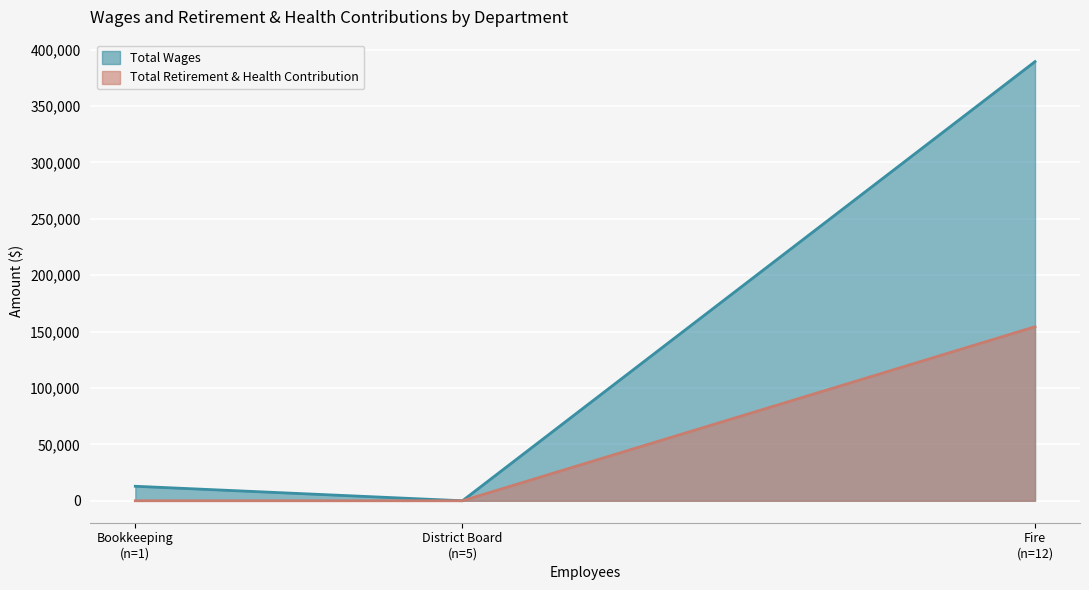

Reading right to left, transcribe all the data shown in this chart.

Total Wages: 389366	0	12860
Total Retirement & Health Contribution: 154322	0	0